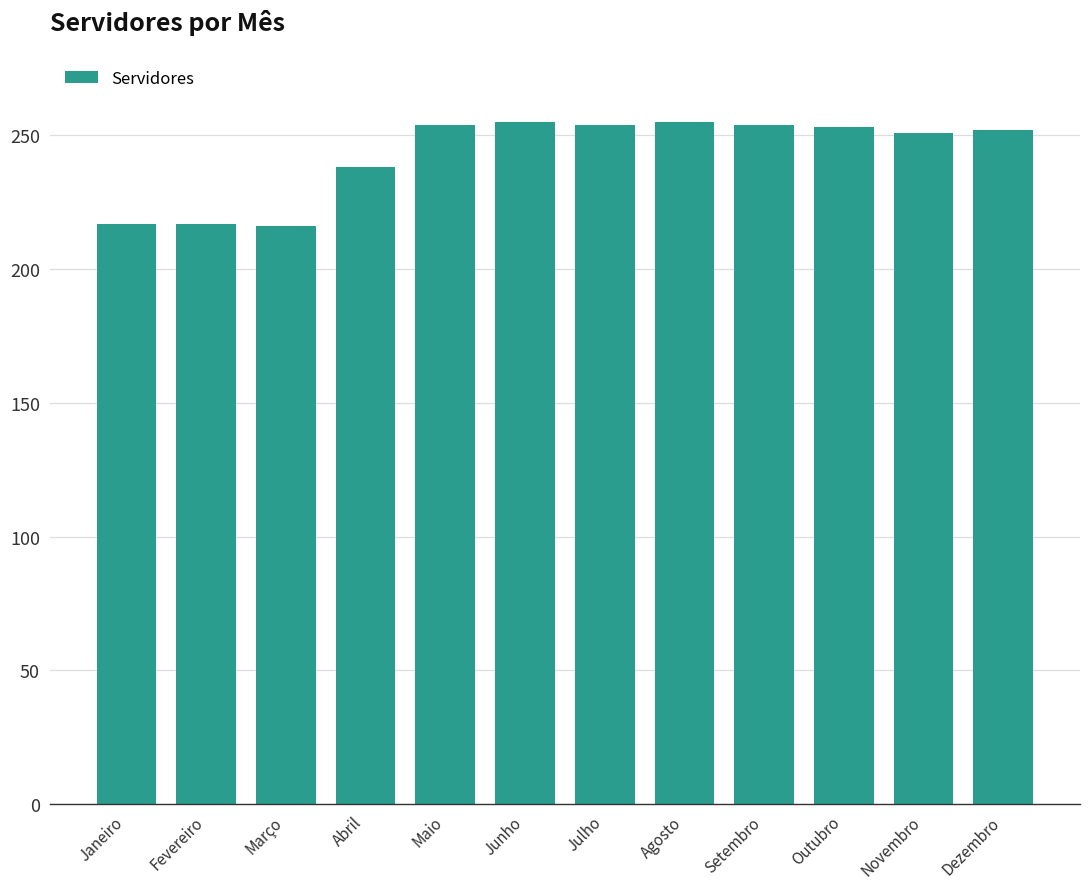

What is the sum of all values?

2916